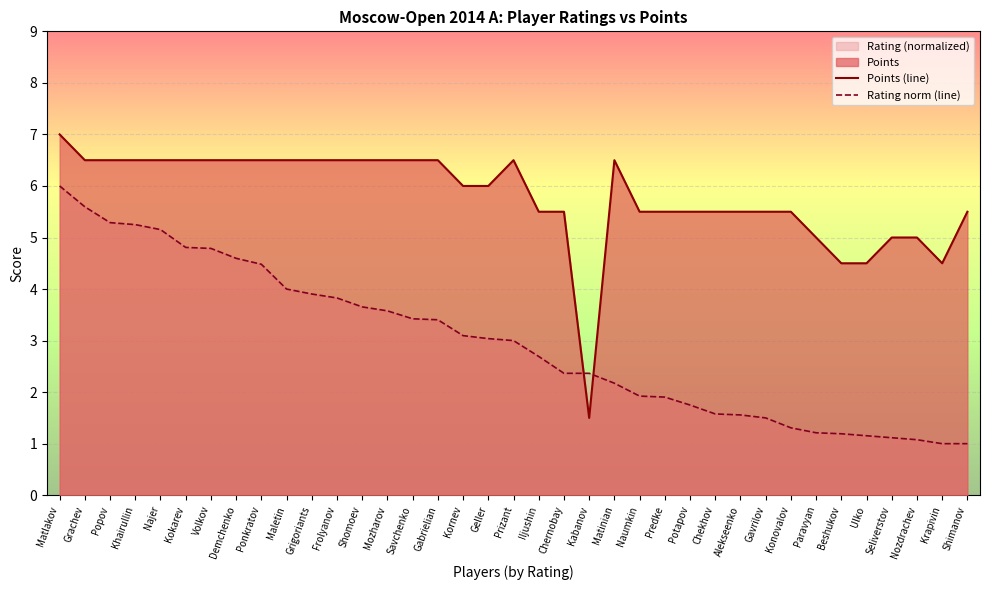

What is the spread (max minus min) of values at Kornev?

2.9